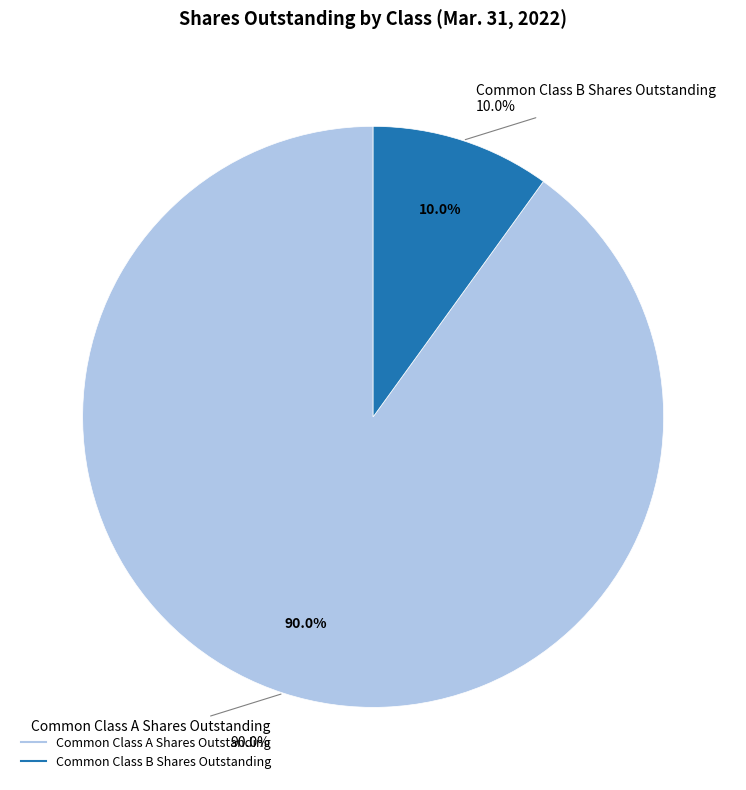

Which has a higher value, Common Class A Shares Outstanding or Common Class B Shares Outstanding?

Common Class A Shares Outstanding